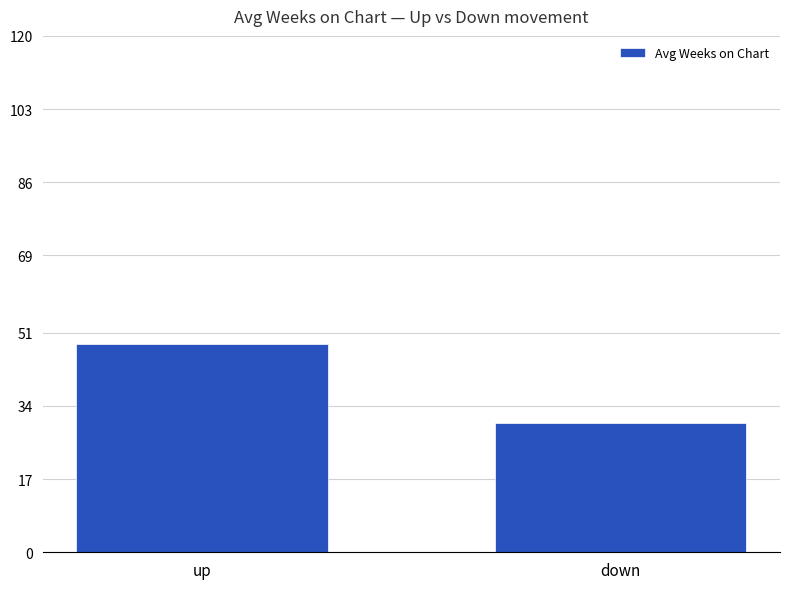

Which label corresponds to the smallest value in the chart?

down